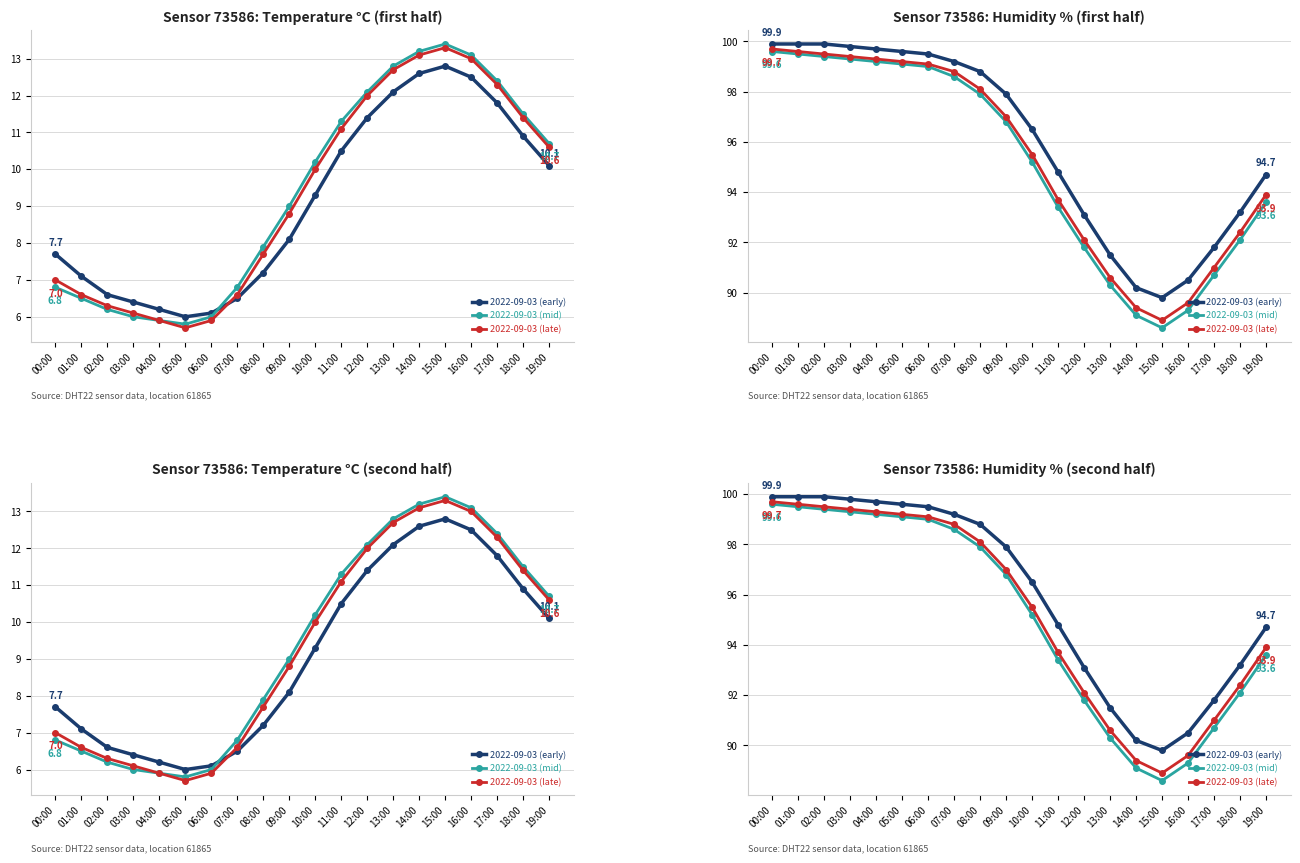

Which series has the largest total across all categories?

2022-09-03 (early)